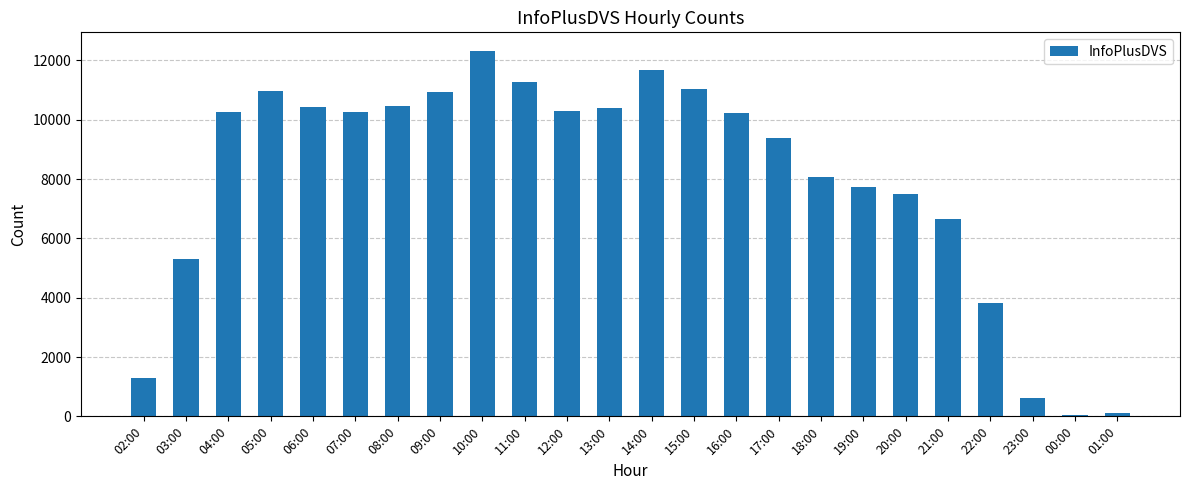

What is the sum of all values?

191029